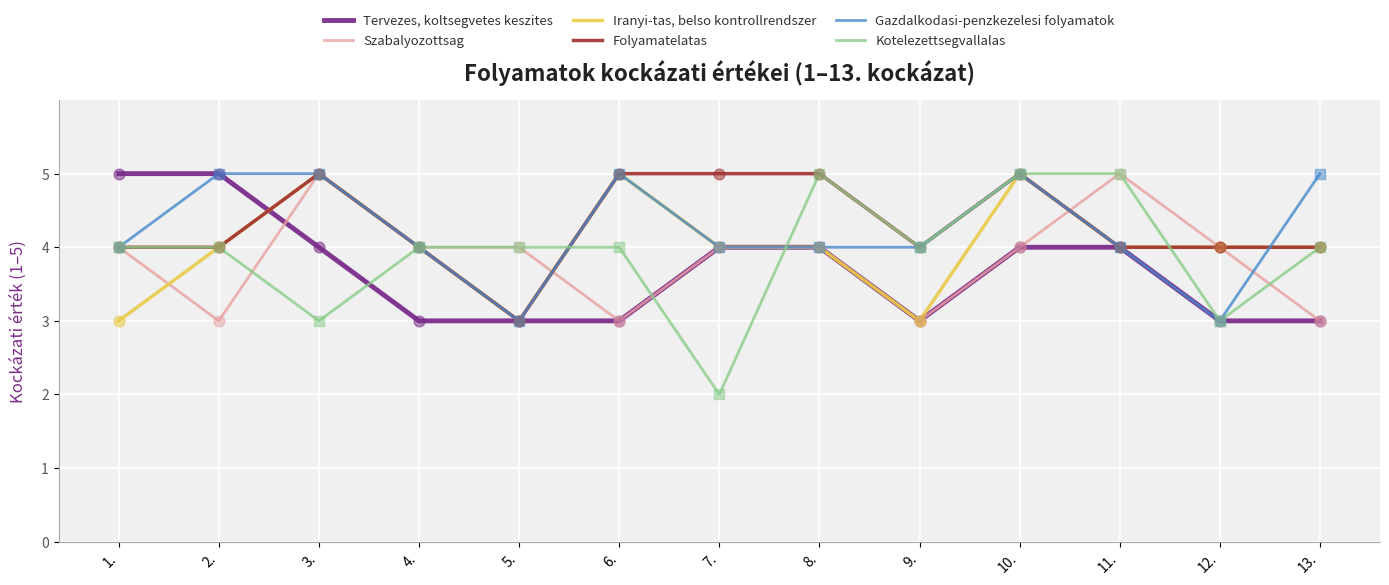

Which series has the largest total across all categories?

Folyamatelatas